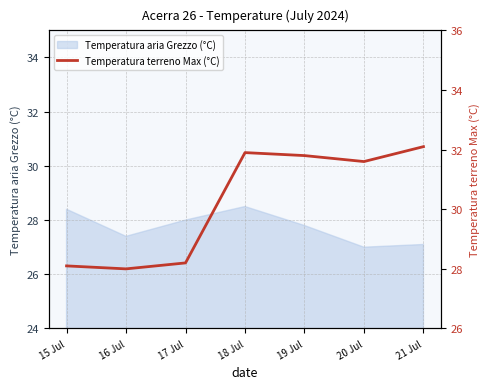

What is the lowest value of the Temperatura aria Grezzo (°C) series?

27.0